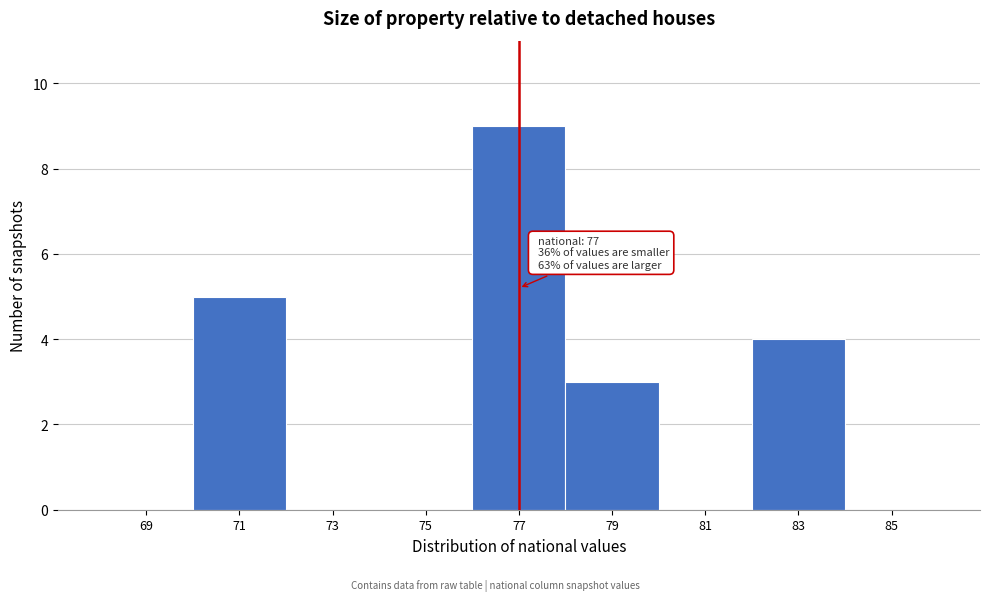

Which range on the x-axis has the tallest bar?

76 to 78